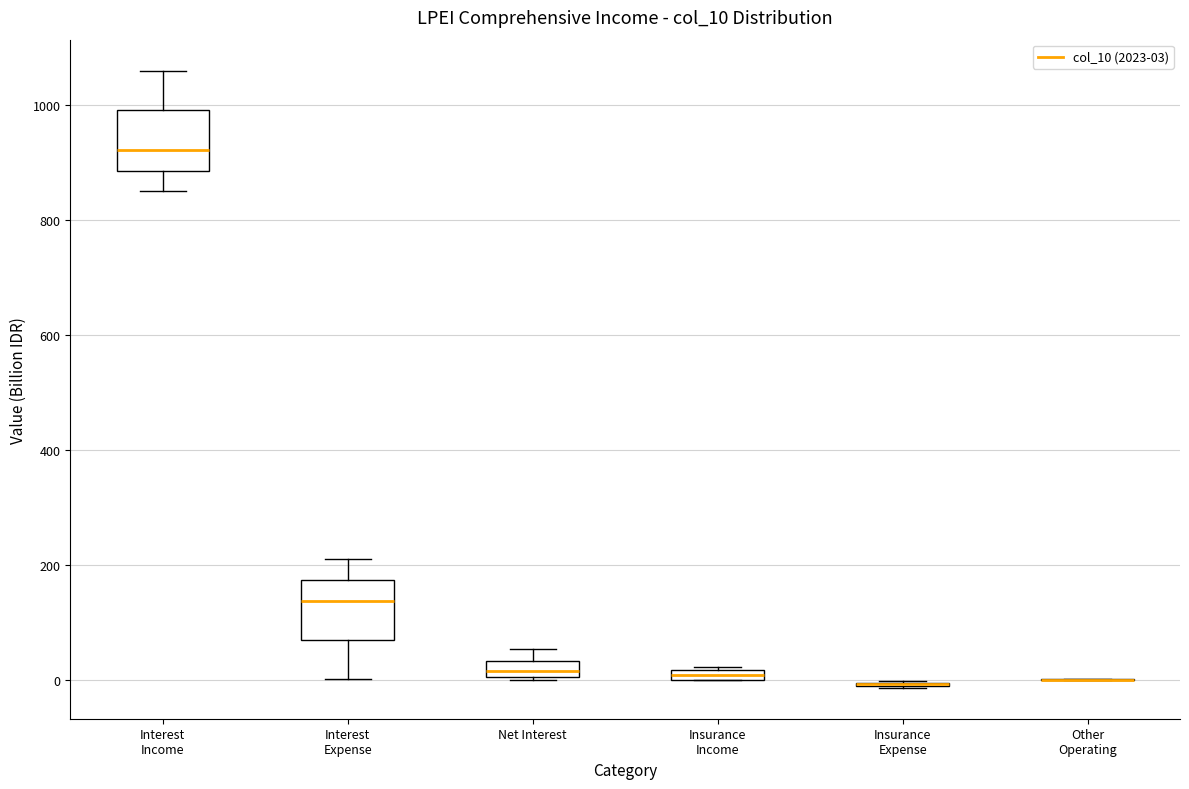

Where is the lower edge of the box for Insurance Income on the y-axis? The values are not printed on the chart, so give them approximately, as read against the axis.

0